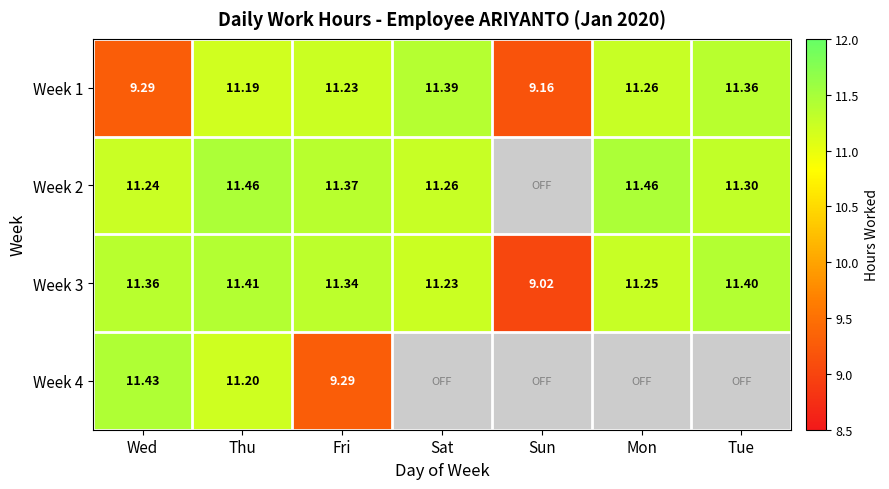

Which has a higher value, Mon or Tue?

Tue